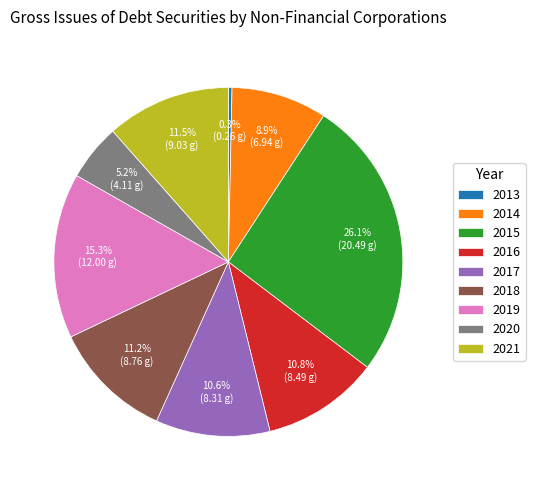

What is the smallest slice in the pie chart?

2013